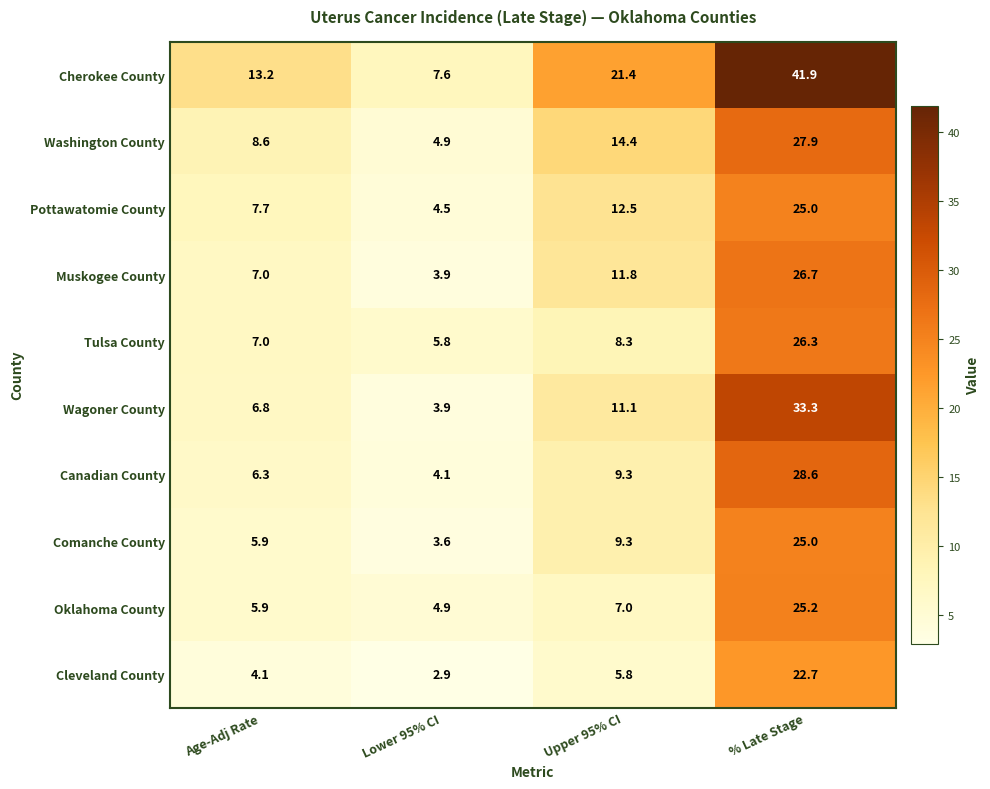

The Oklahoma County series shows 8.2 at Lower 95% CI. True or false?

False